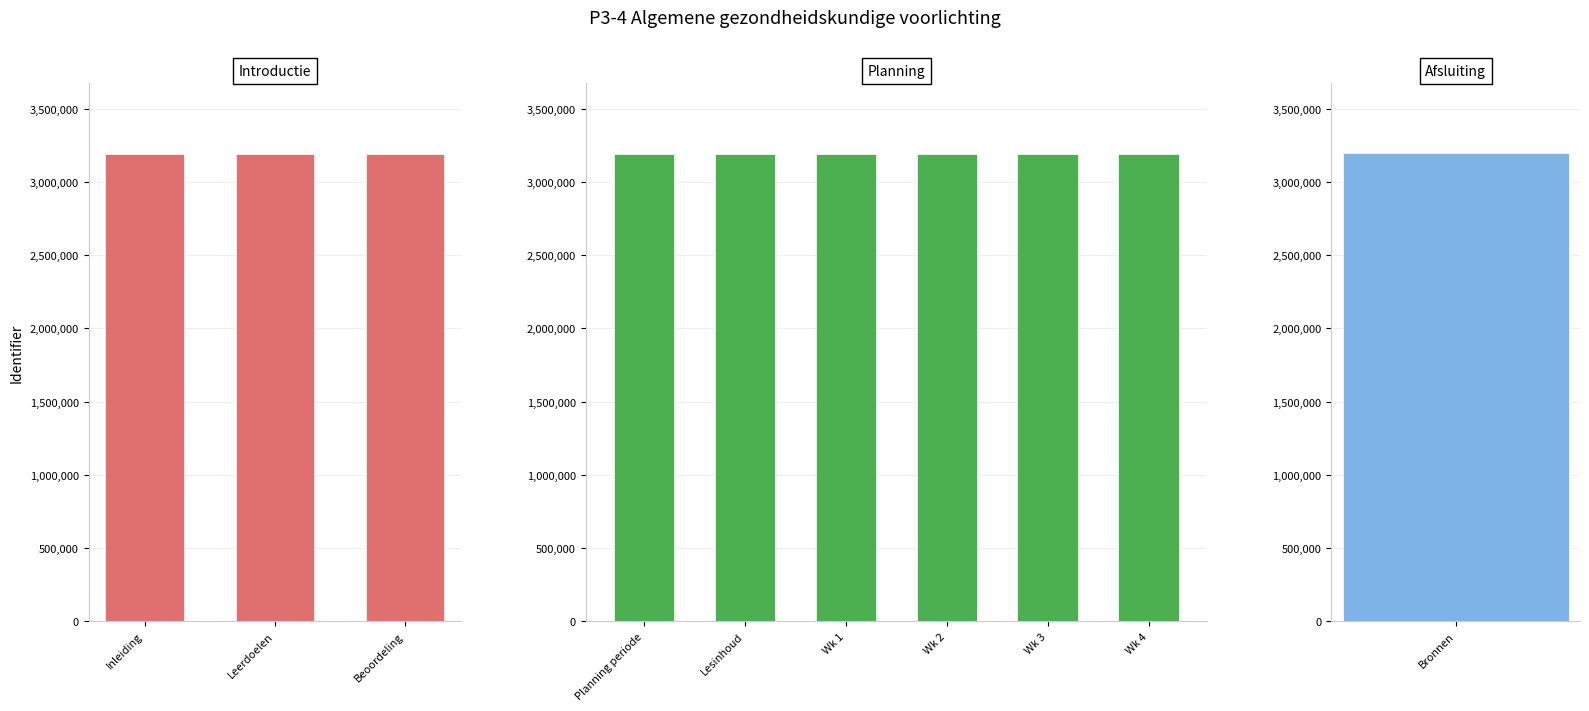

What is the change in value from Planning periode to Wk 3?

+13